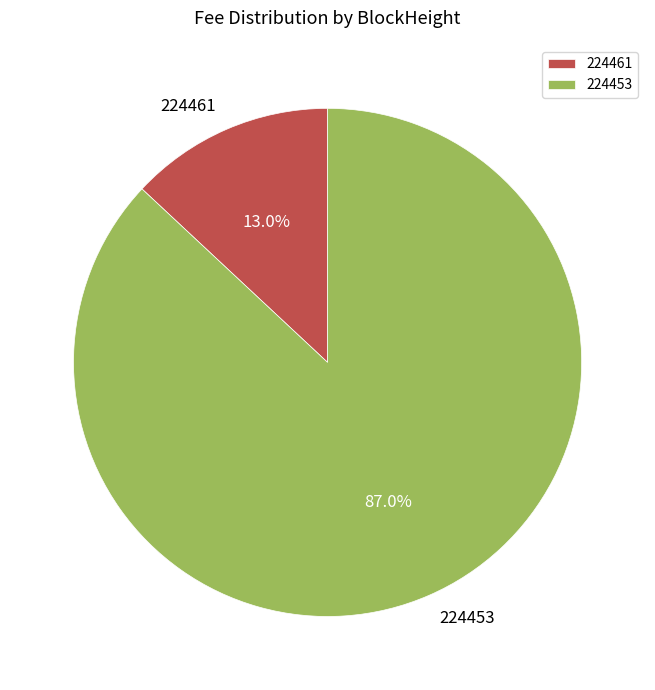

How many segments does this pie chart have?

2